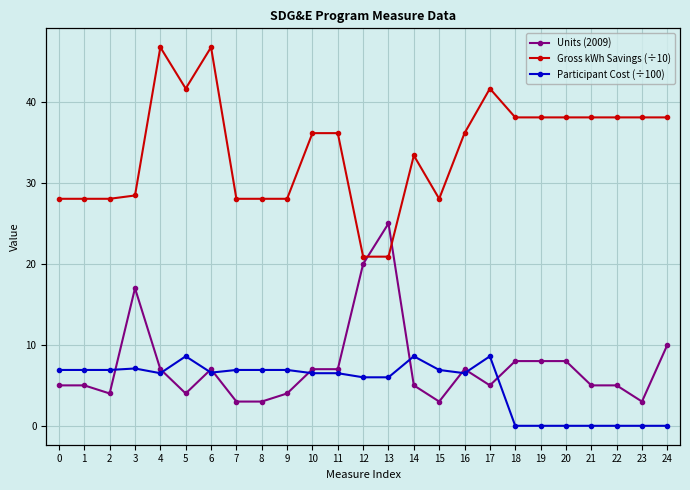

What is the sum of the Units (2009) values at 2 and 8?

7.0